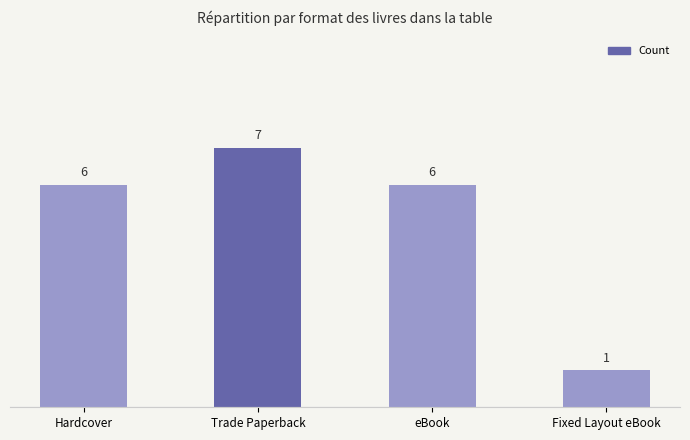

What is the label of the 1st bar from the left?

Hardcover